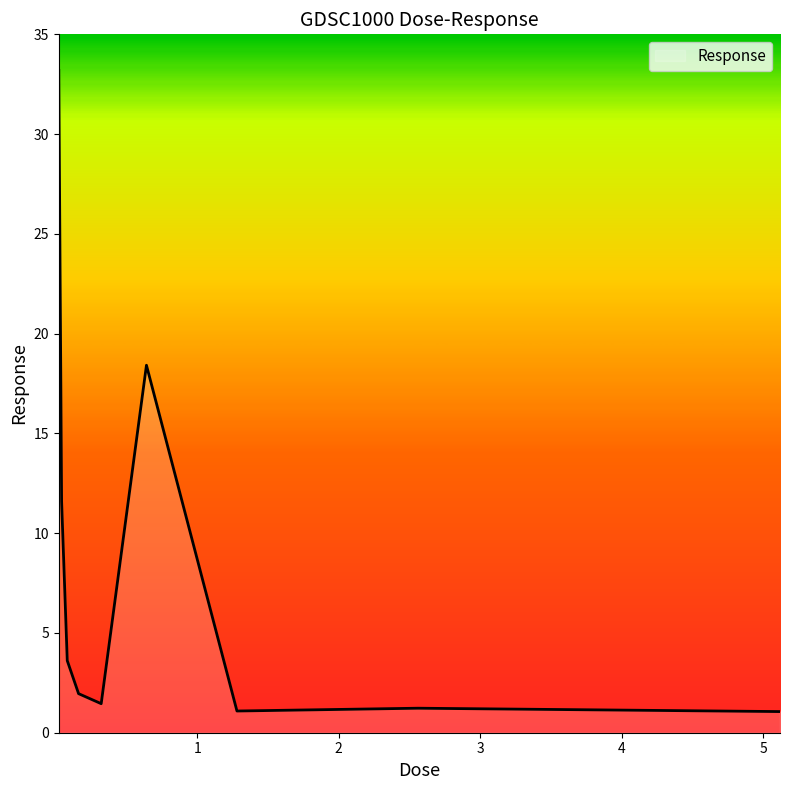

Does the chart have visible grid lines?

No